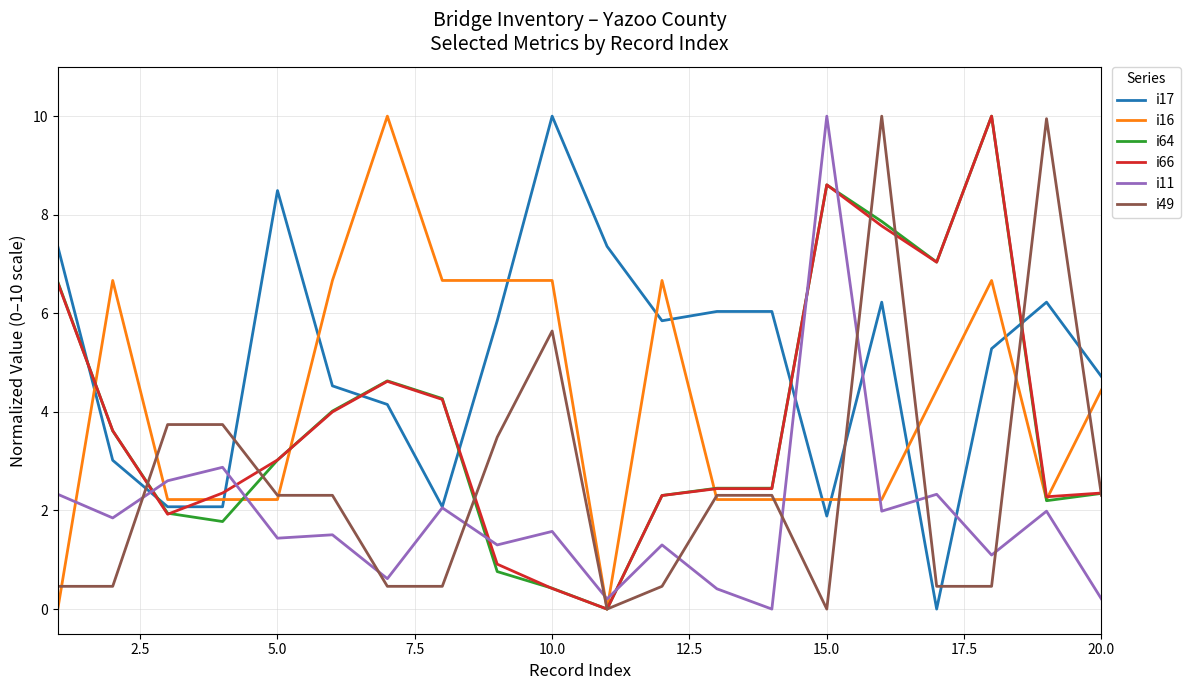

What is the difference between the maximum and minimum values in the i66 series?

10.0